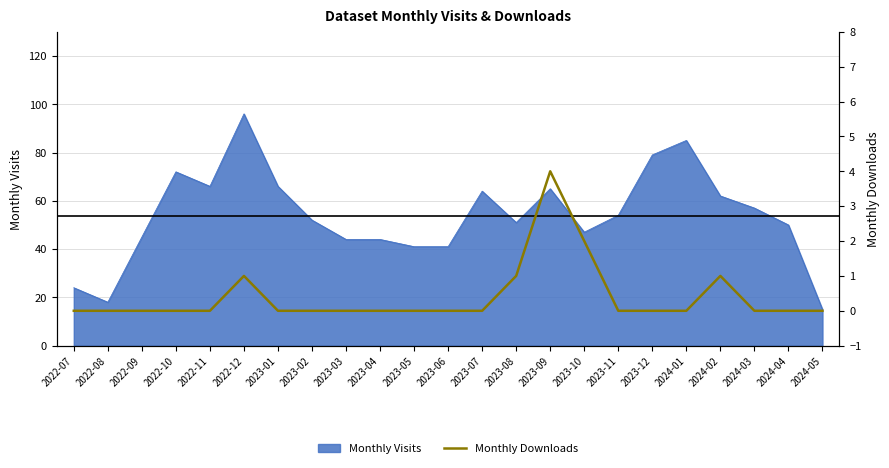

True or false: the data has more than 0 interior local peaks.

True